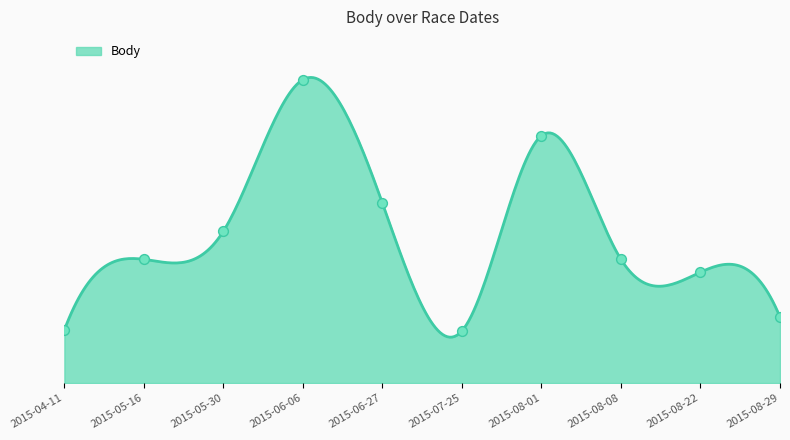

Approximately how many times larger is the value at 2015-07-25 compared to 2015-08-01?

0.2